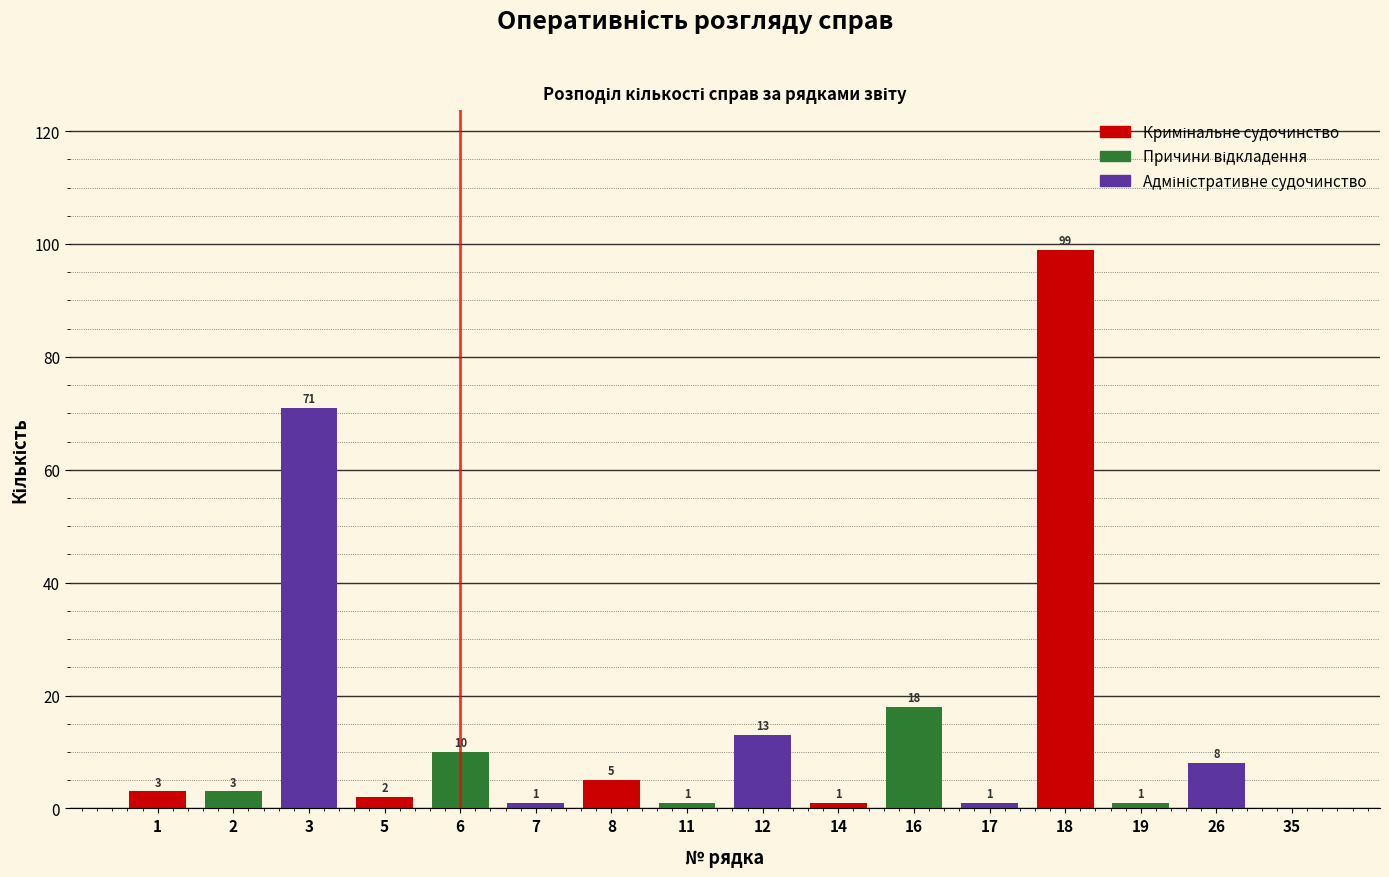

Reading left to right, extract all data points from this chart.

1=3	2=3	3=71	5=2	6=10	7=1	8=5	11=1	12=13	14=1	16=18	17=1	18=99	19=1	26=8	35=0